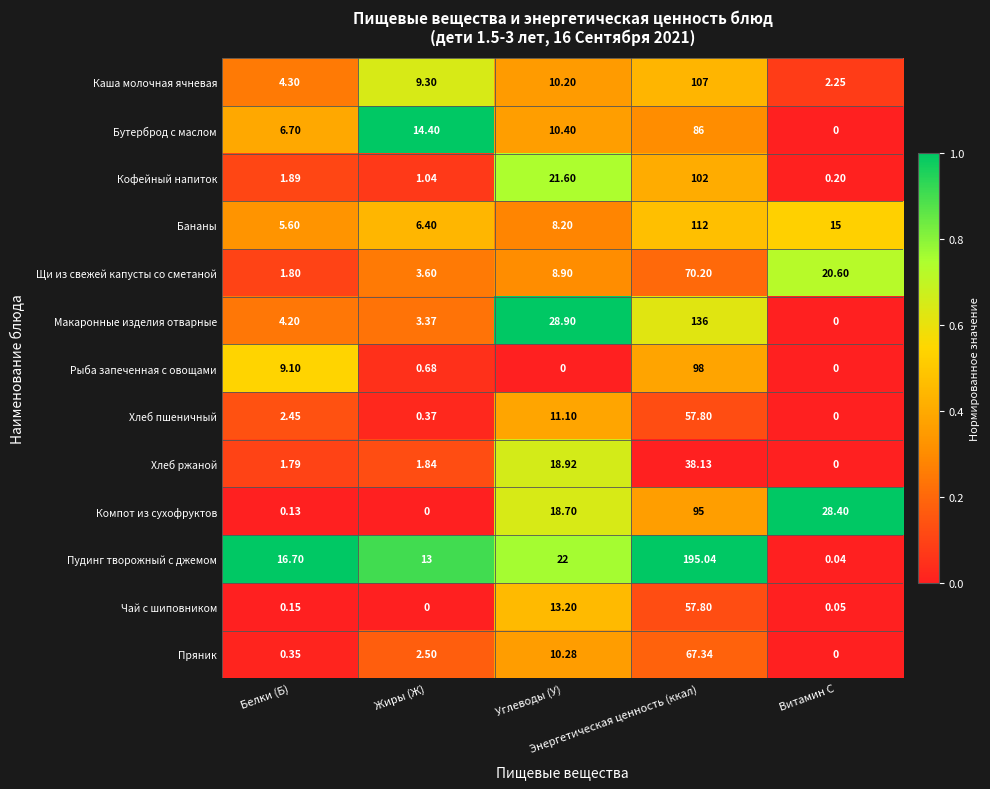

Which series has the largest total across all categories?

Пудинг творожный с джемом